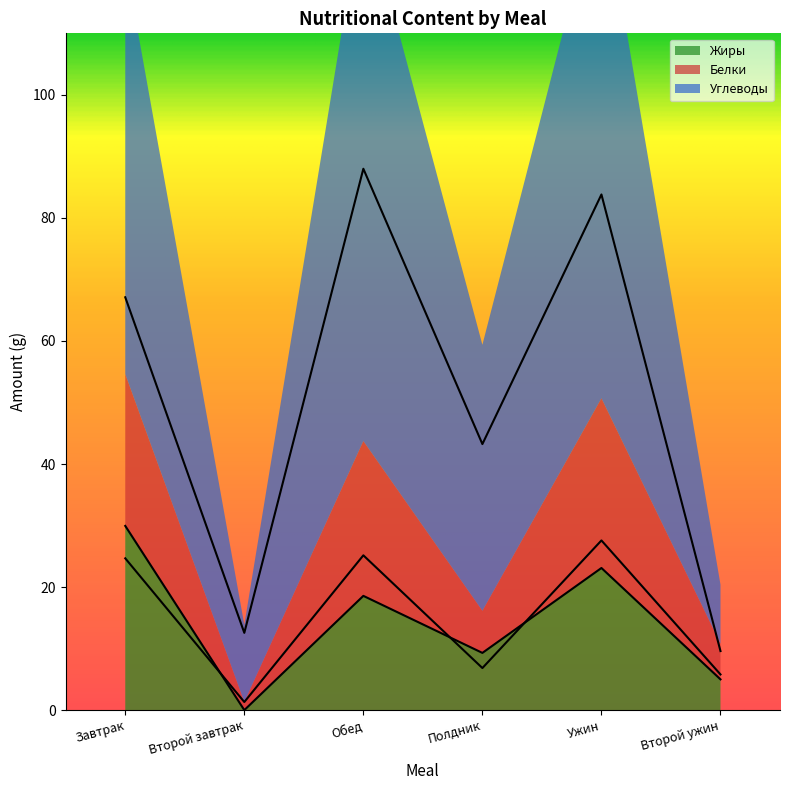

True or false: Углеводы and Белки cross at least once.

False